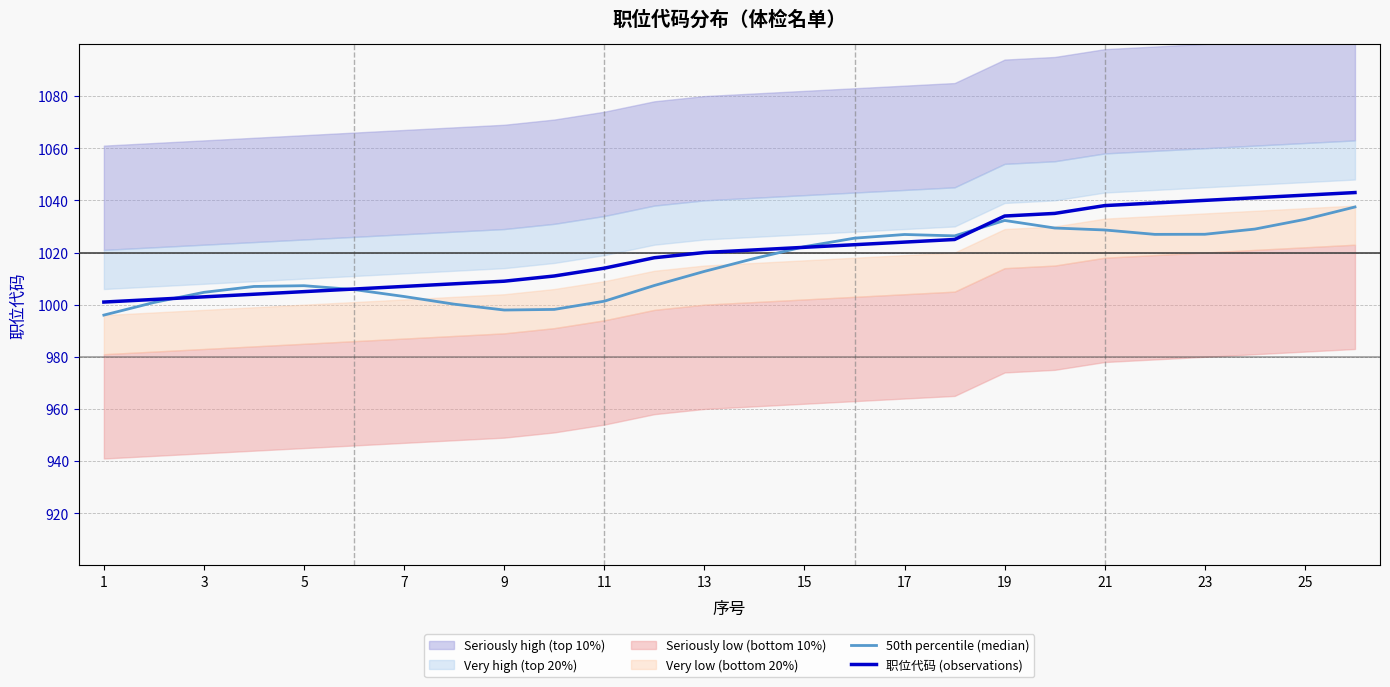

The 职位代码 (observations) series shows 1820.3 at 21. True or false?

False